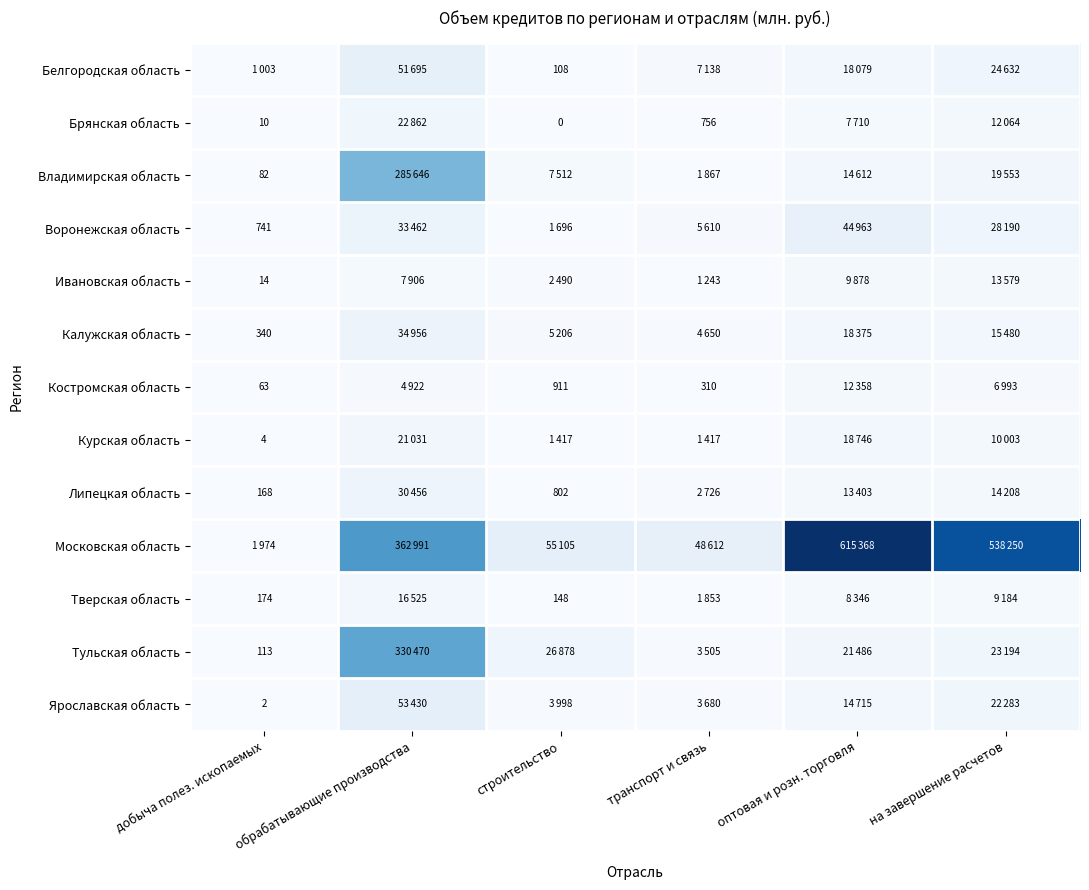

The Ярославская область series shows 3 at добыча полез. ископаемых. True or false?

False